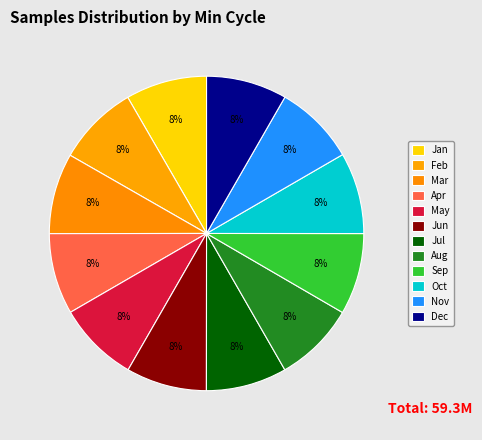

Count the number of slices in the pie.

12